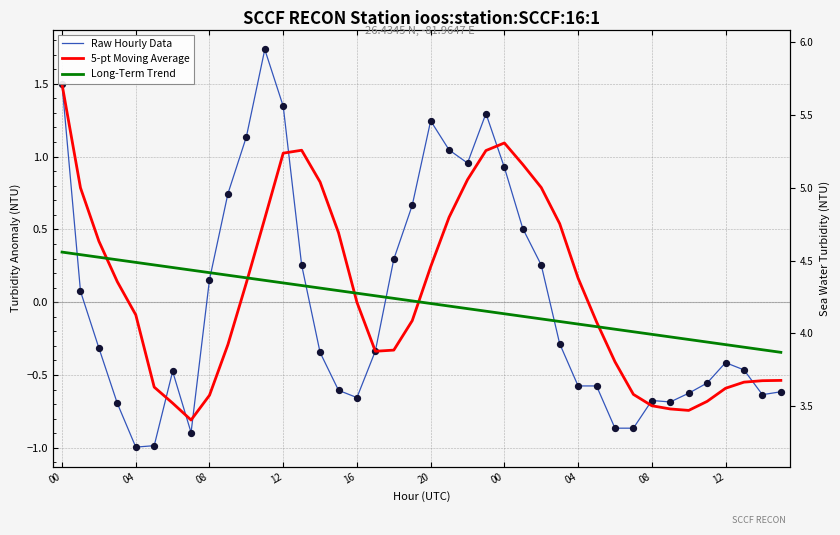

Which series has the largest Y range (max minus min)?

Raw Hourly Data